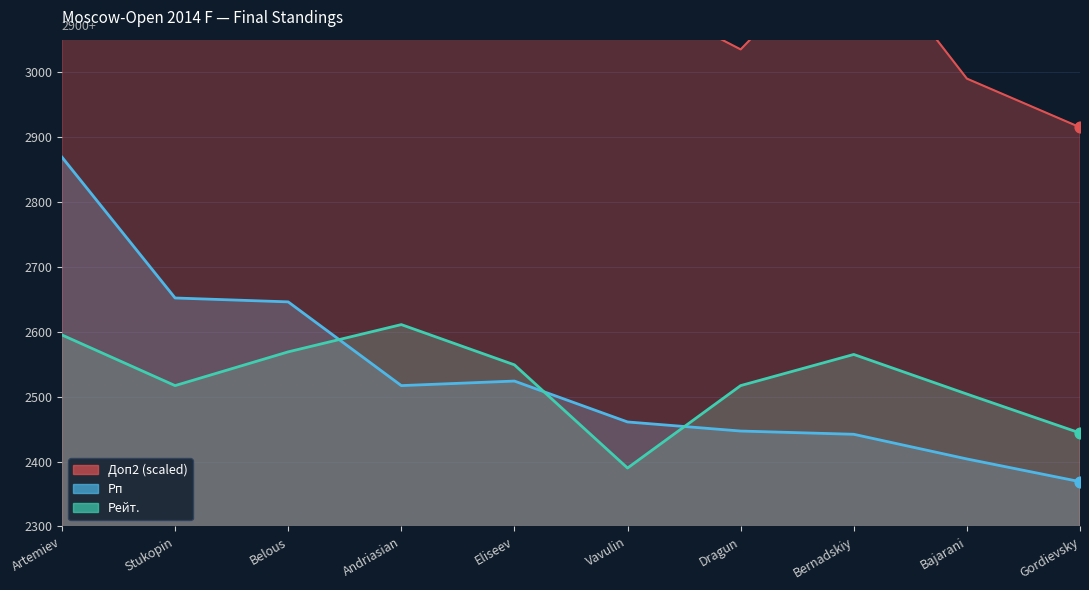

Is the value of Рп at Eliseev greater than the value of Рейт. at Gordievsky?

Yes